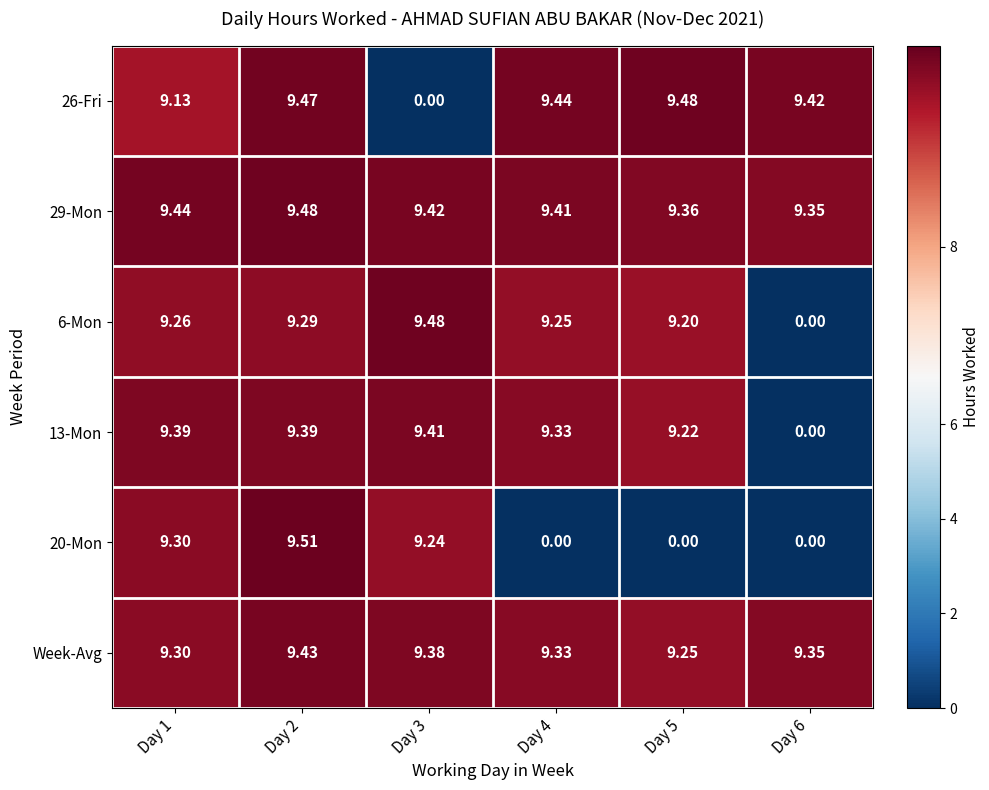

Is the value of Week-Avg at Day 5 greater than the value of 6-Mon at Day 6?

Yes